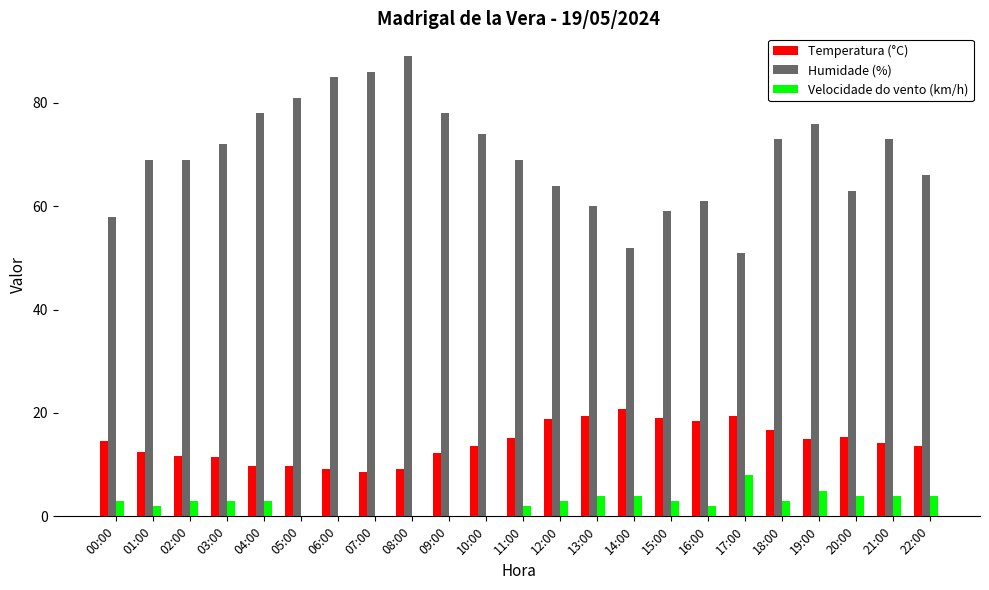

Is the value of Humidade (%) at 02:00 greater than the value of Temperatura (°C) at 07:00?

Yes